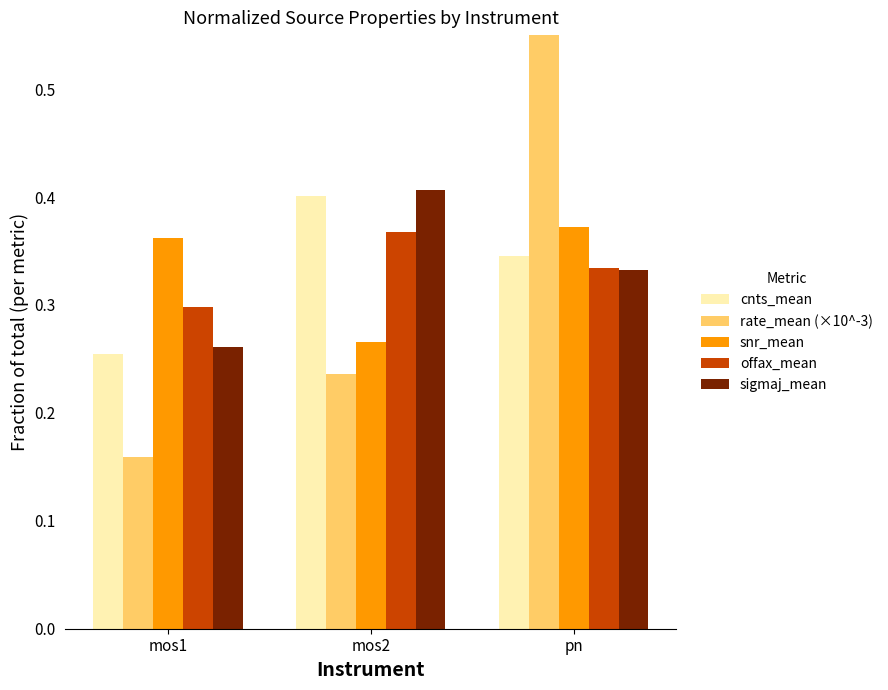

How many series are shown in this chart?

5